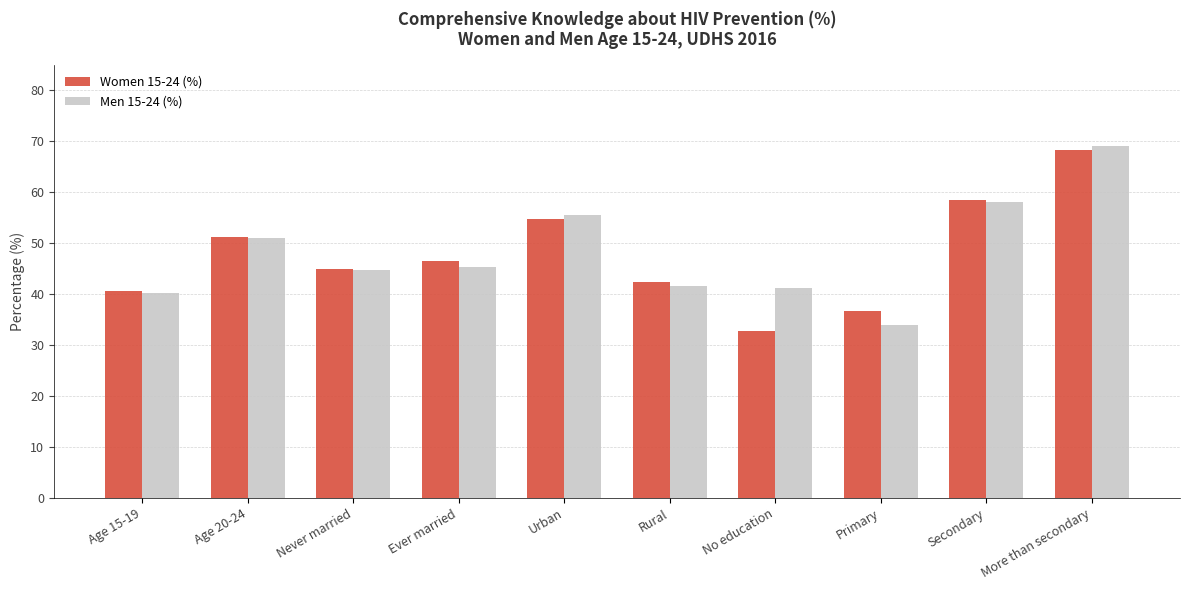

How many values in the Women 15-24 (%) series exceed 46?

5